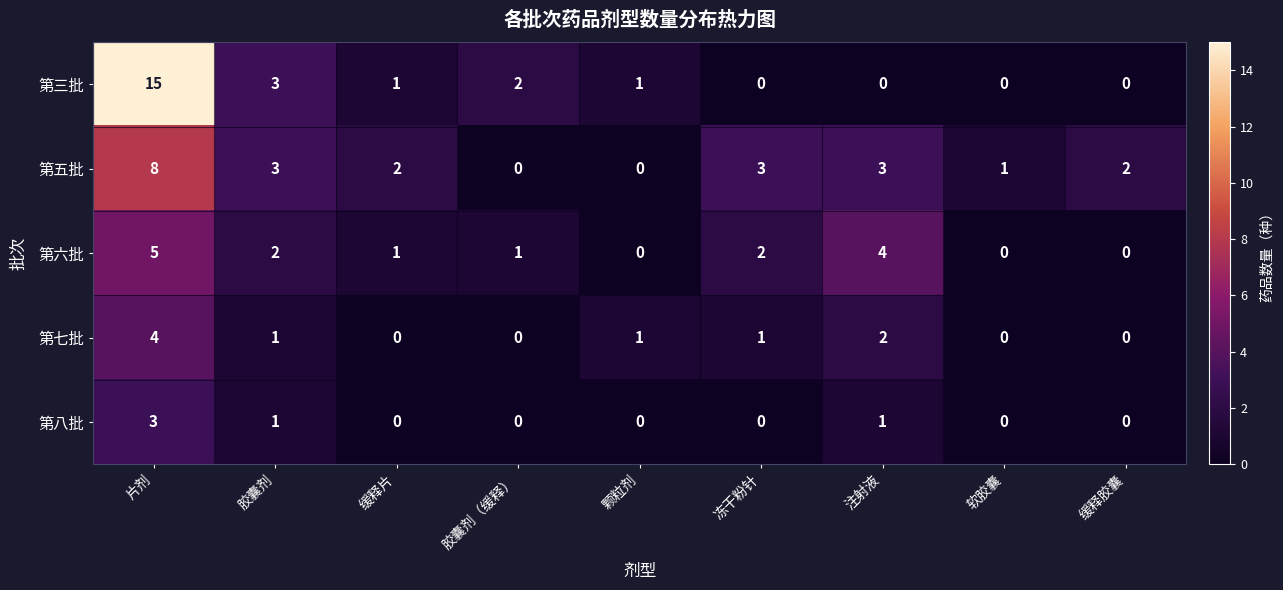

What is the maximum value shown in the chart?

15